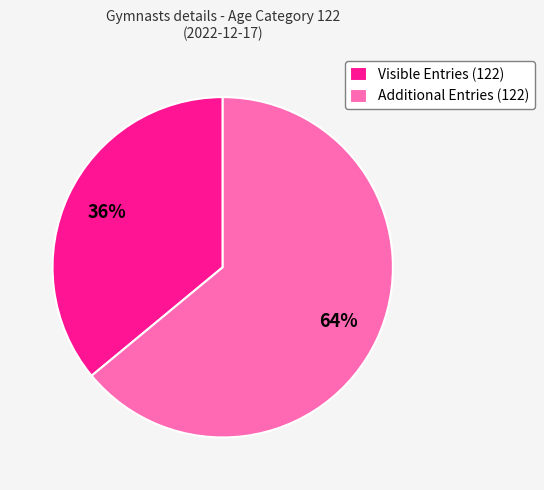

To the nearest percent, what is the difference between the largest and smallest slice percentages?

28%